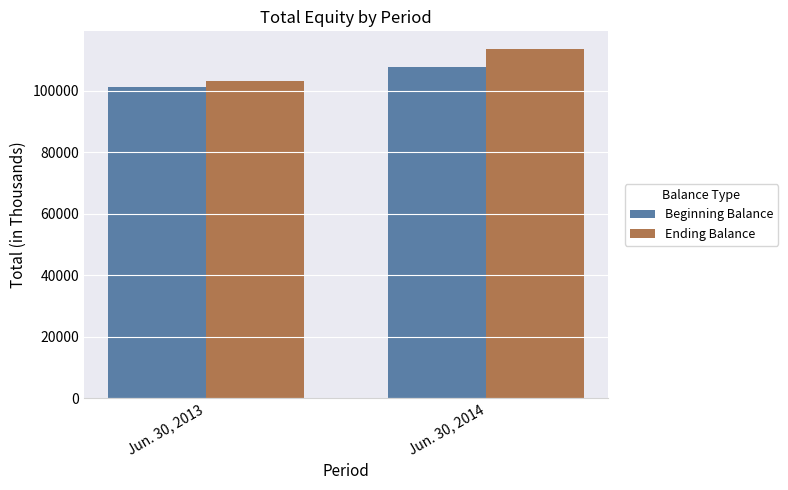

How many bars are there in total?

4